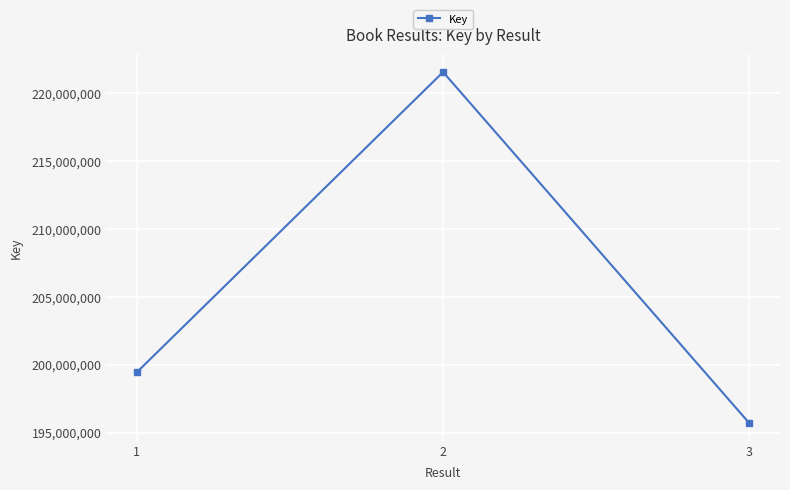

Does the chart have visible grid lines?

Yes